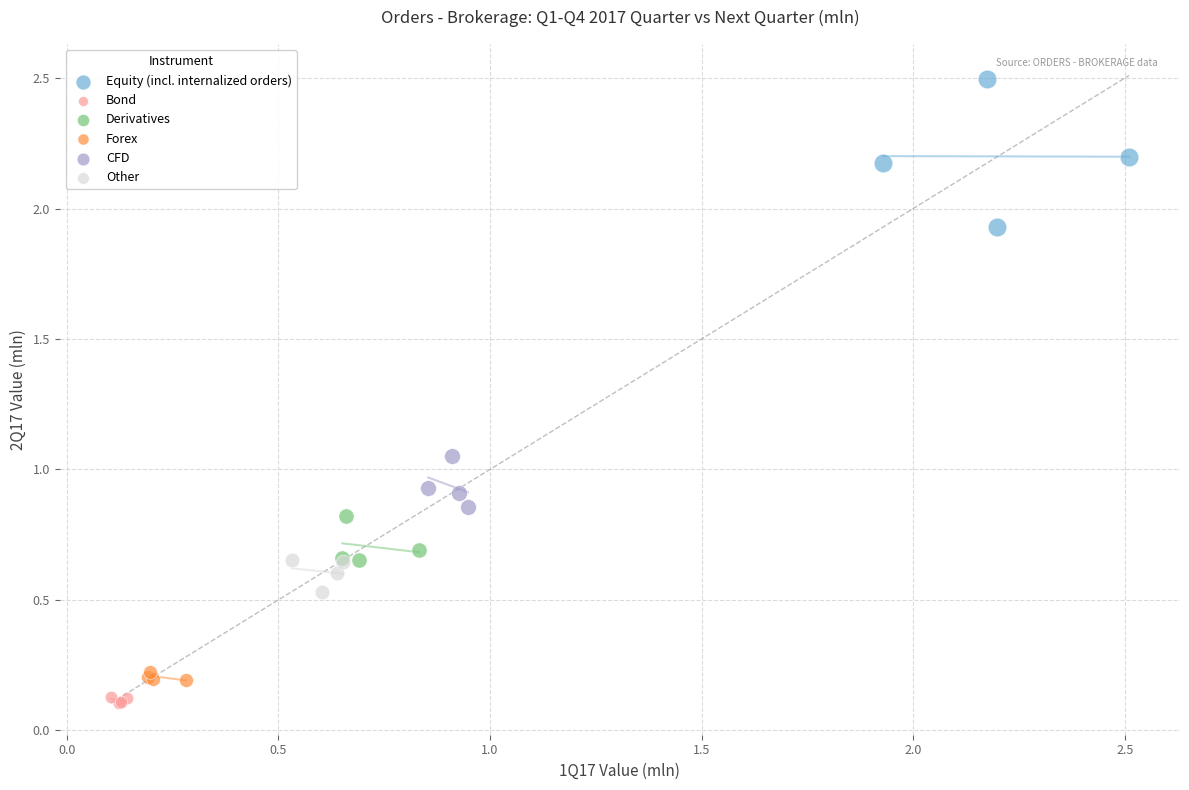

Which series reaches the maximum Y coordinate?

Equity (incl. internalized orders)